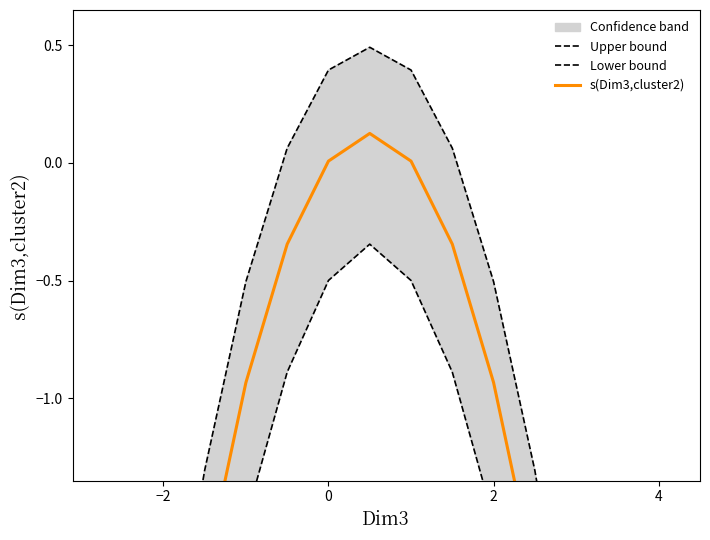

True or false: s(Dim3,cluster2) and Lower bound intersect in this chart.

False